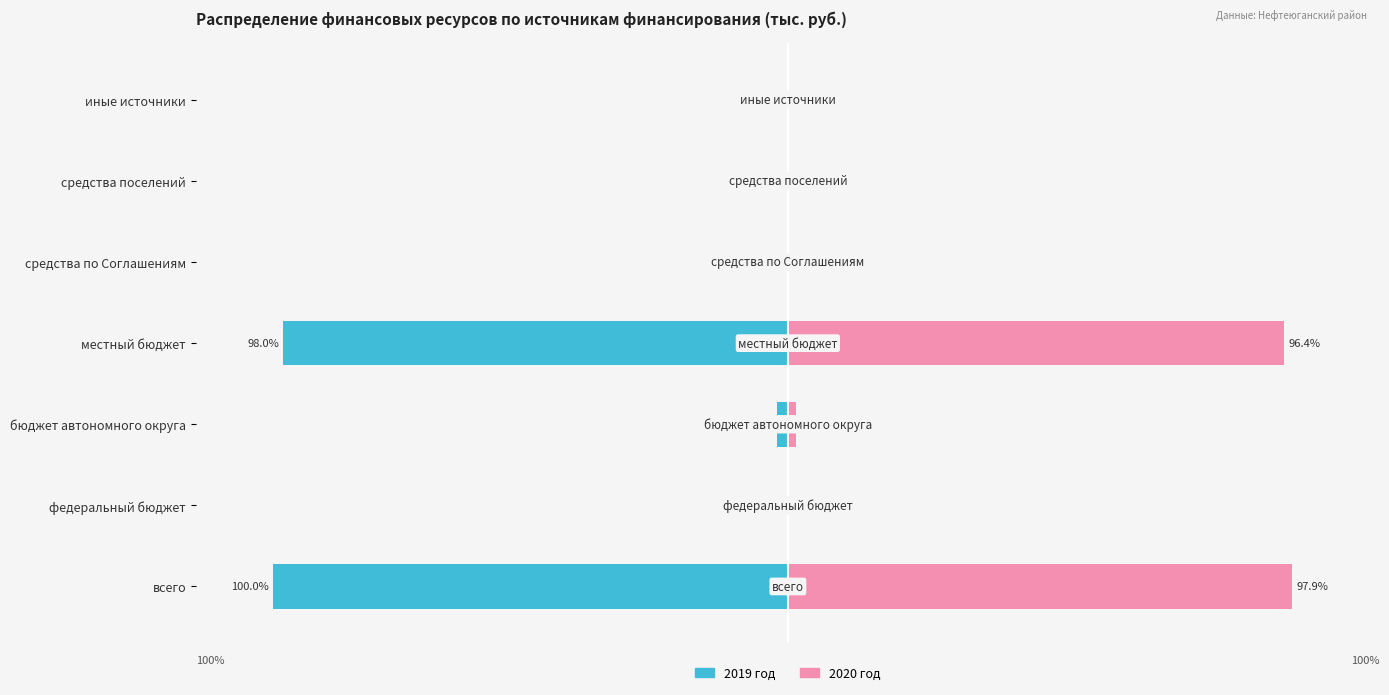

True or false: 2020 год has a value of 96.4 at местный бюджет.

True